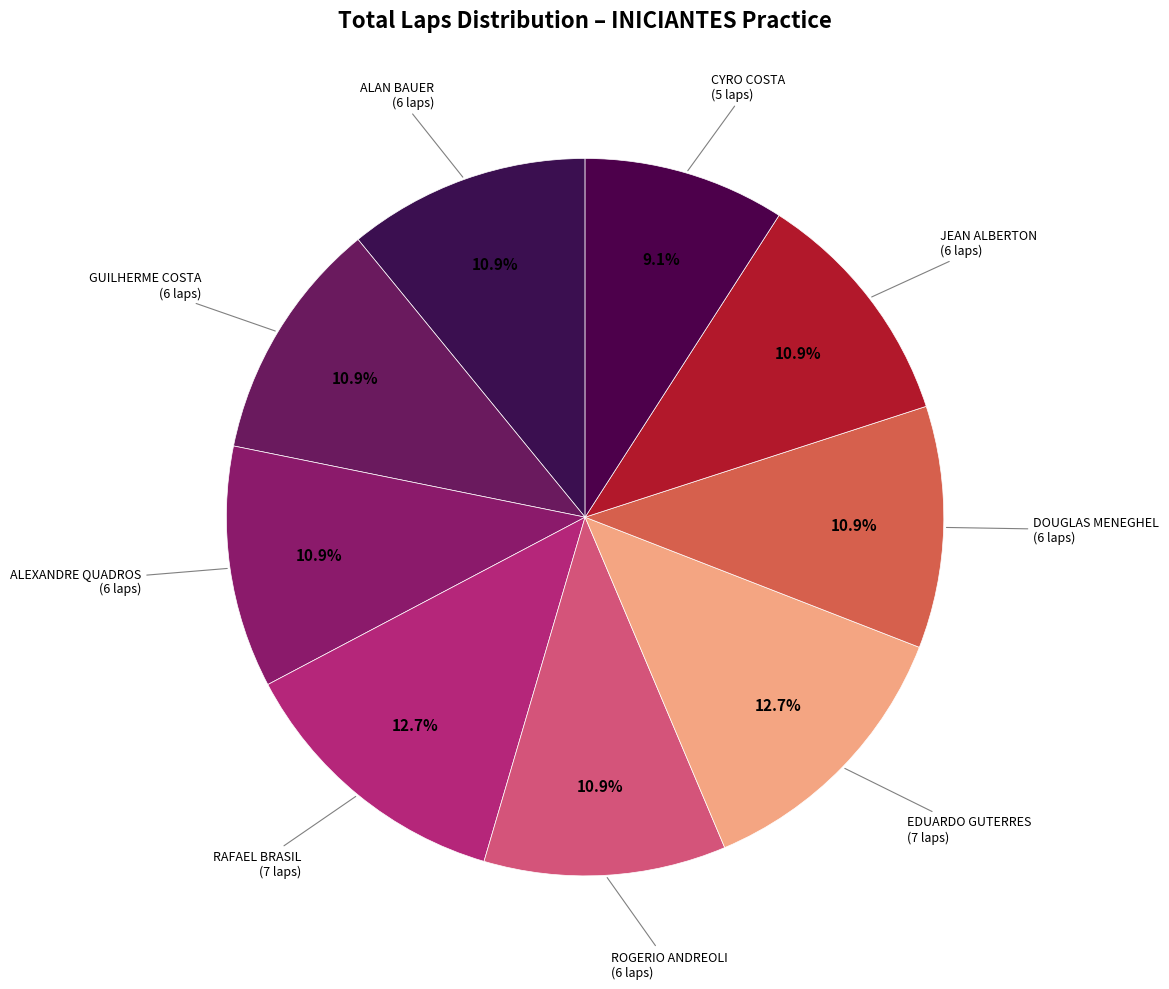

Which slice is the smallest?

CYRO COSTA